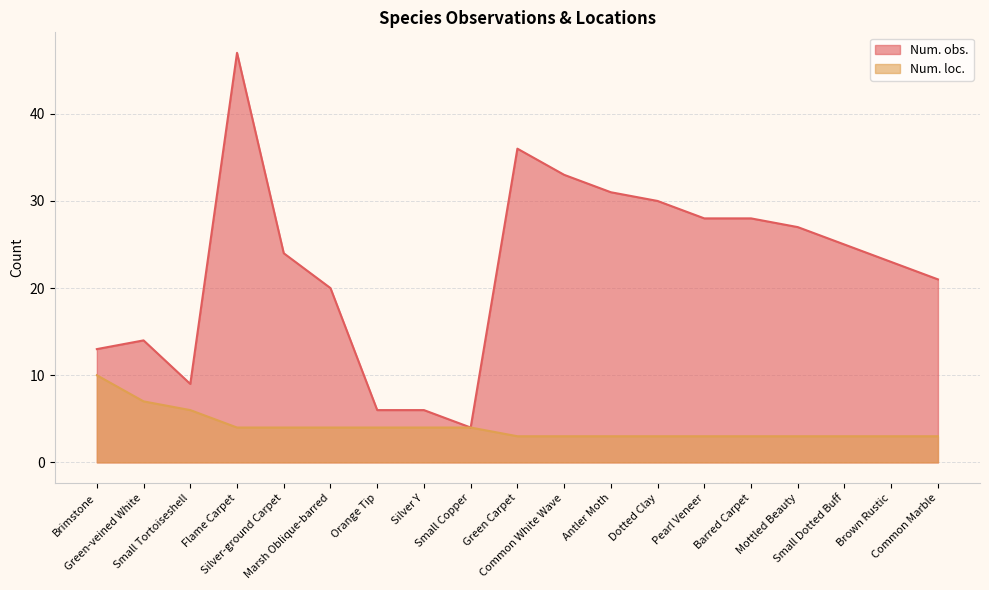

How many interior local valleys does the Num. obs. series have?

2